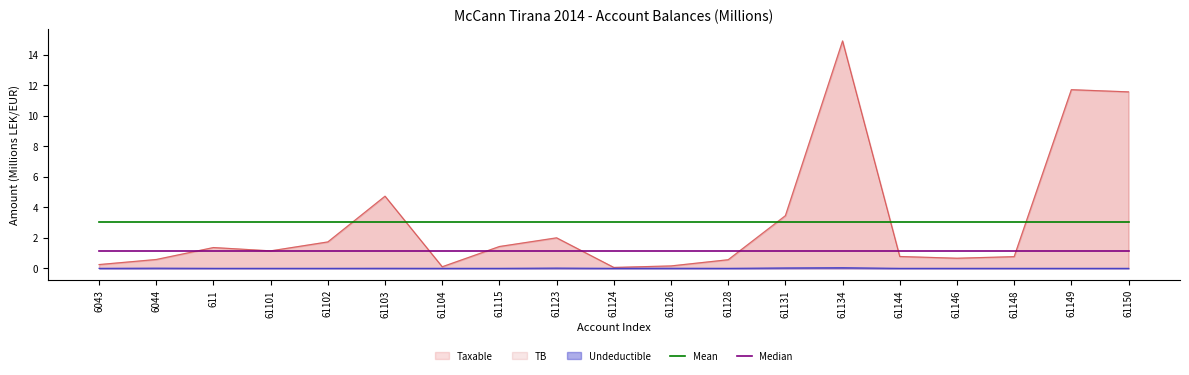

True or false: Mean and Median cross at least once.

False